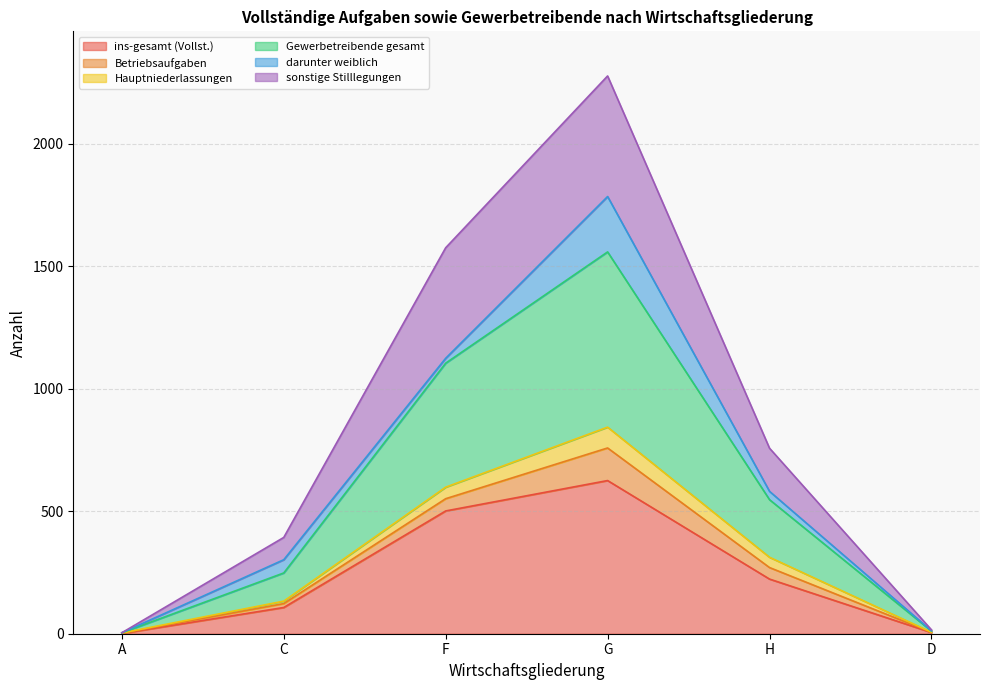

Does the chart display data point markers on the line(s)?

No